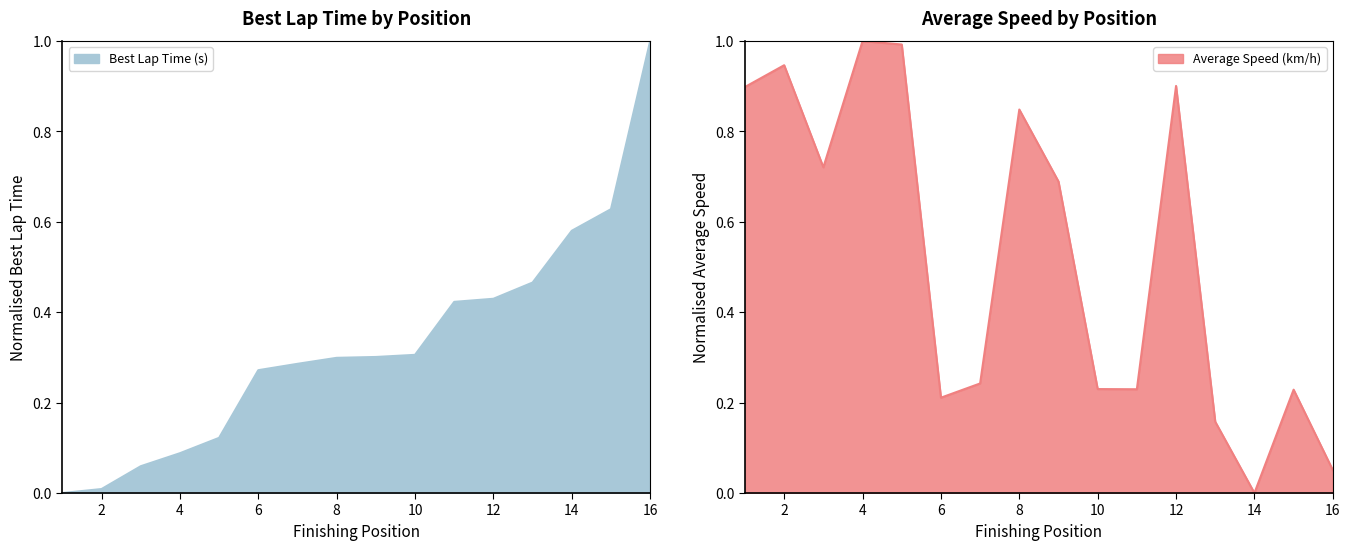

The value of Average Speed (km/h) at 15 is 0.2. True or false?

False